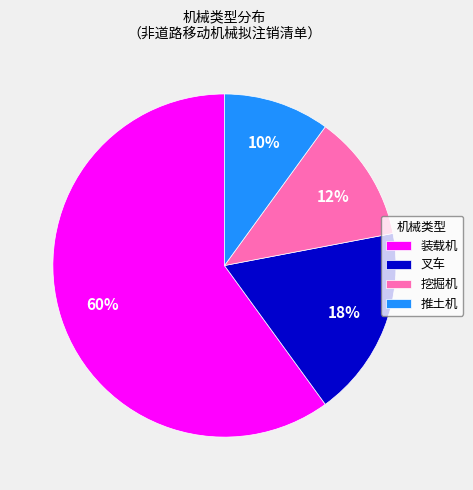

Is the sum of 装载机 and 挖掘机 greater than half?

Yes